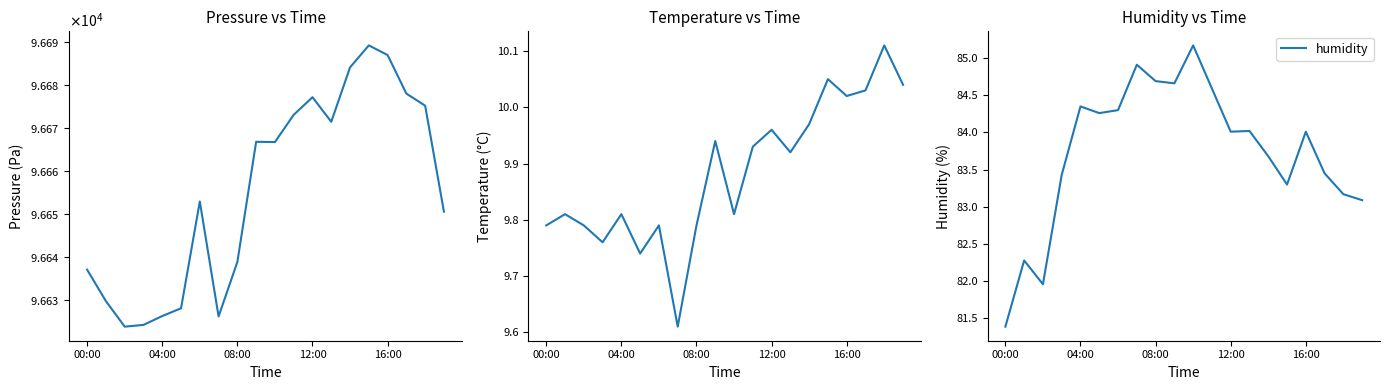

True or false: humidity has a value of 54.2 at 16:00.

False